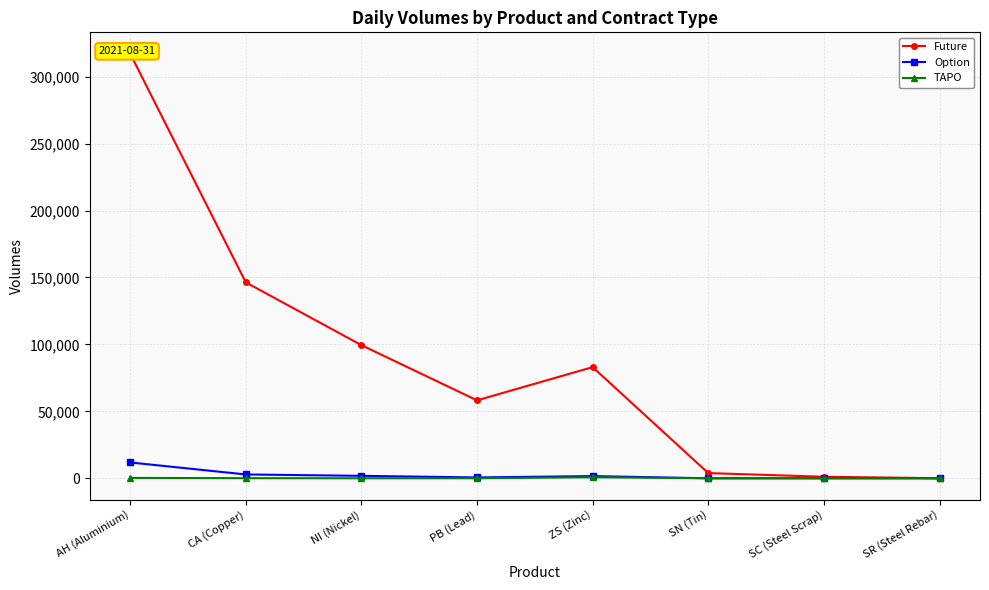

Is this an area chart (filled region under the line)?

No